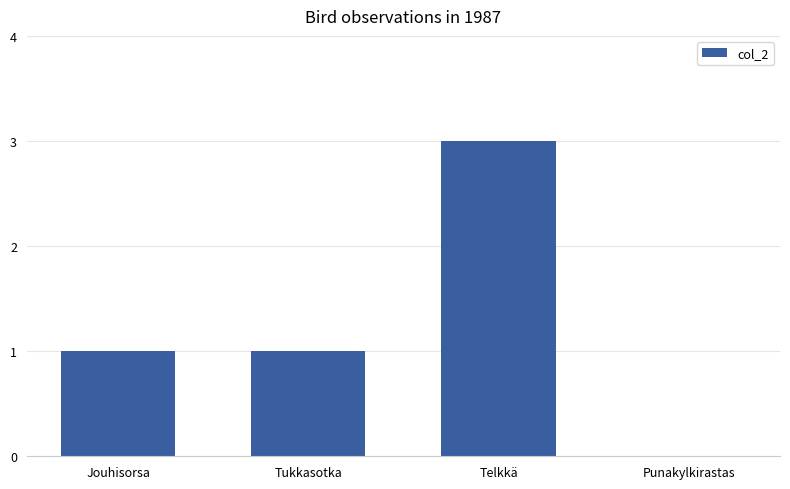

How many data points does each series have?

4